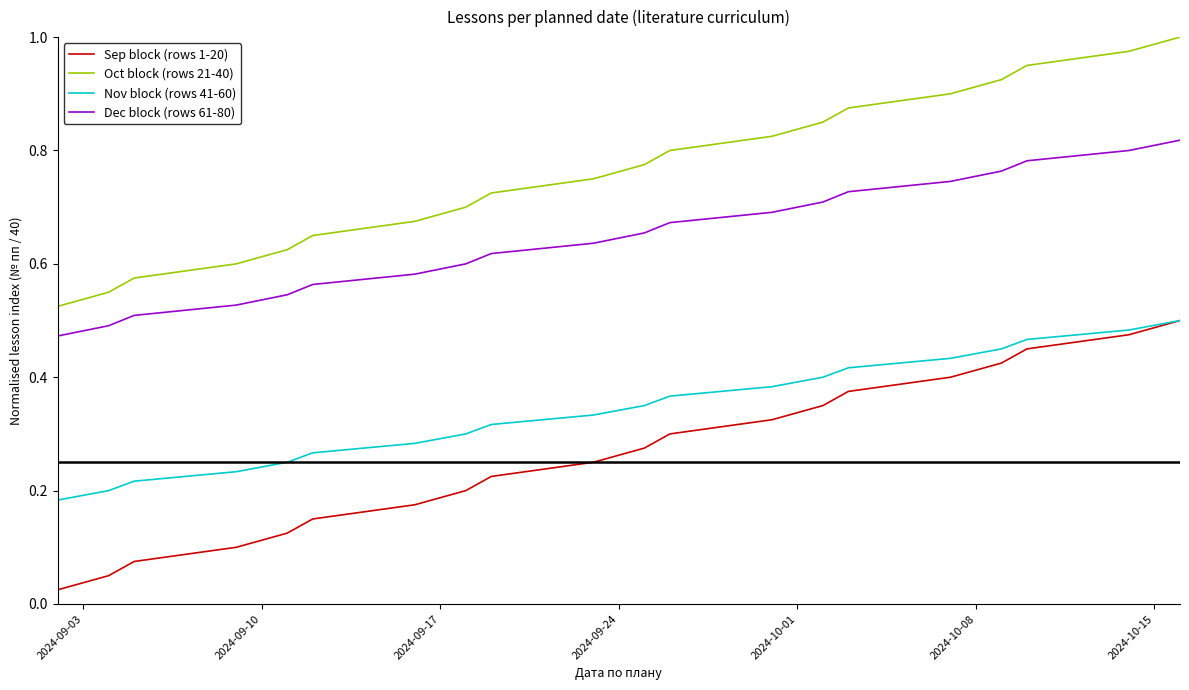

Is this an area chart (filled region under the line)?

No